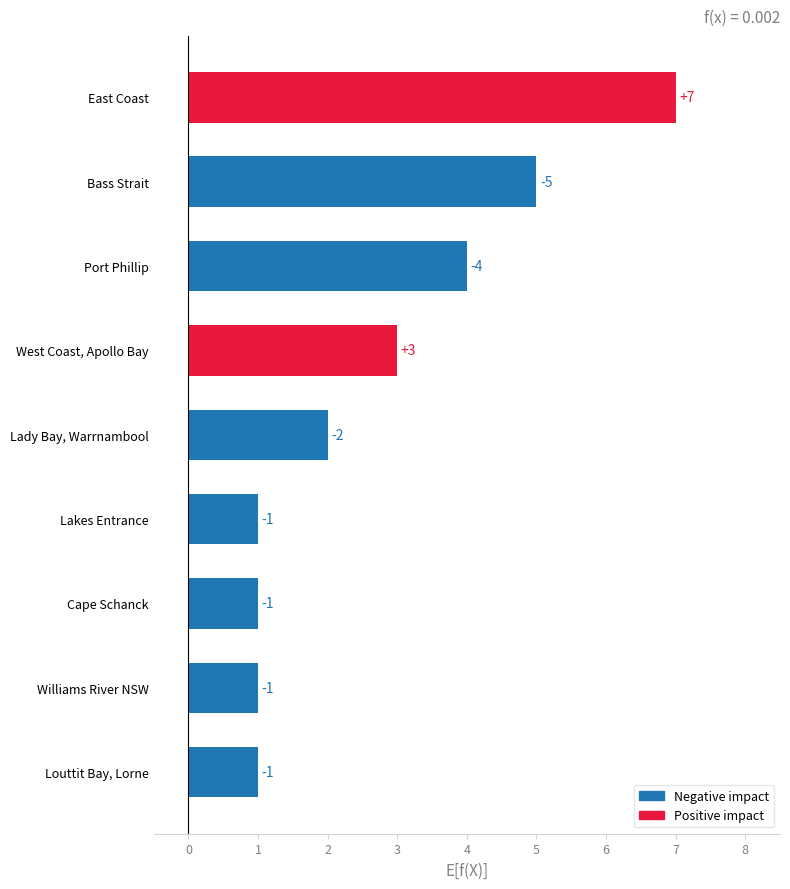

How many bars are there in total?

9